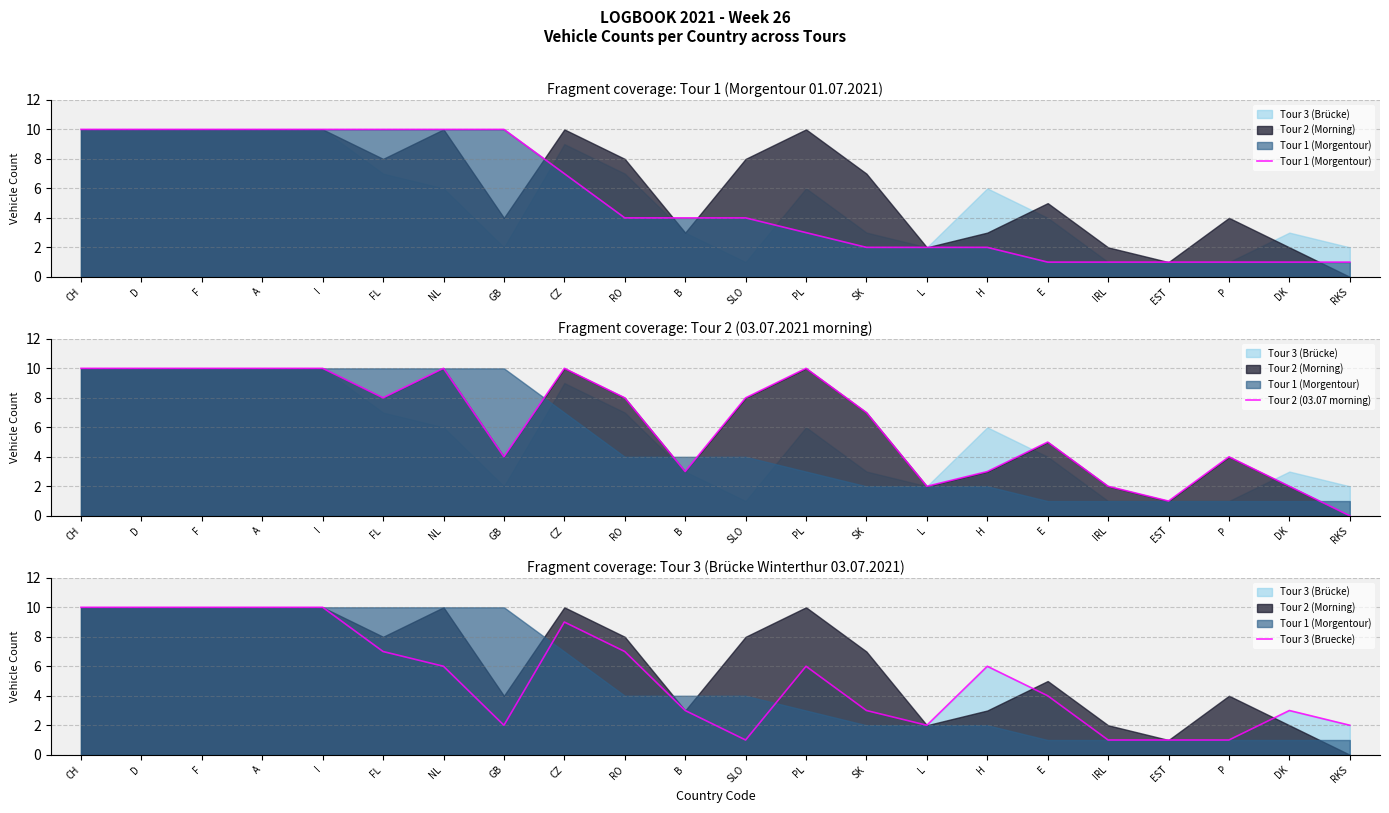

What is the value of the Tour 1 (Morgentour) point at the 10th from the left?

4